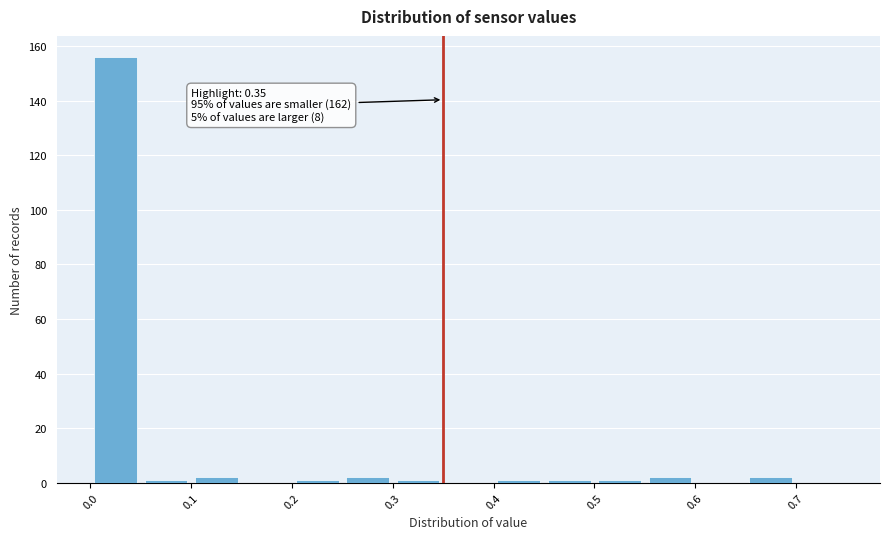

Over which range of the x-axis is the bar tallest?

0.00 to 0.05